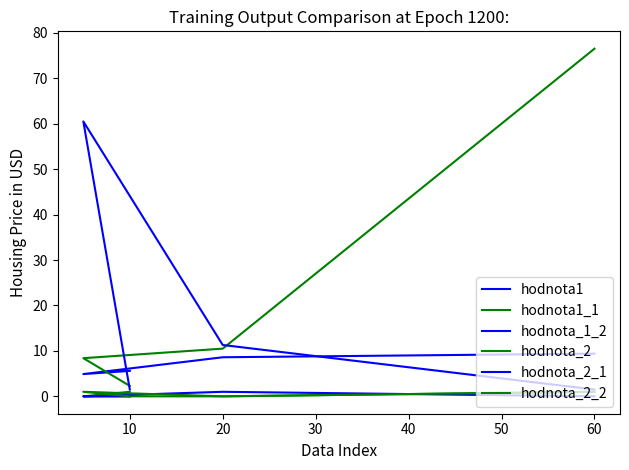

What is the average value of the hodnota_2_2 series?

0.5